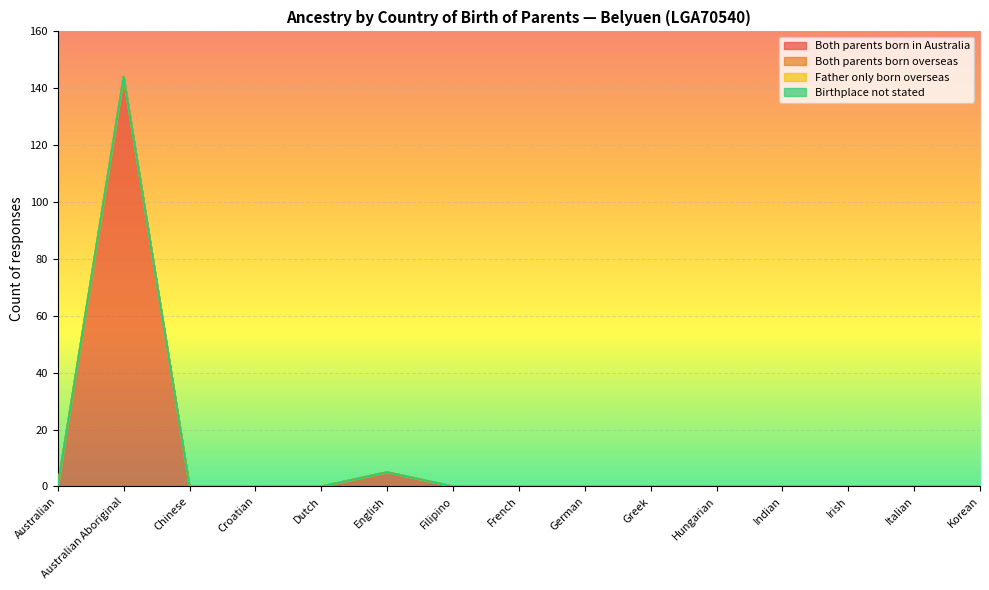

The Both parents born in Australia series shows 0 at Australian. True or false?

True